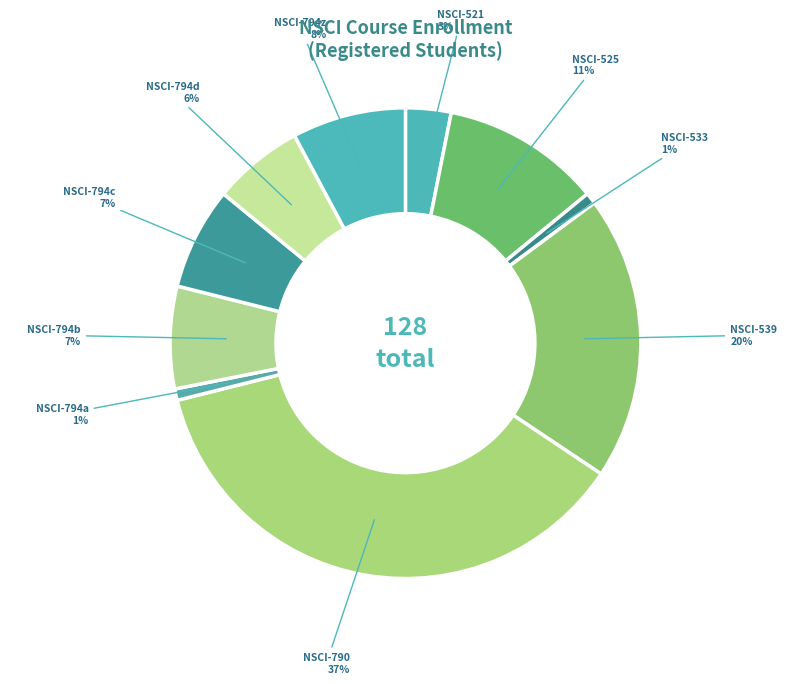

What percentage is the NSCI-794z slice, to the nearest percent?

8%